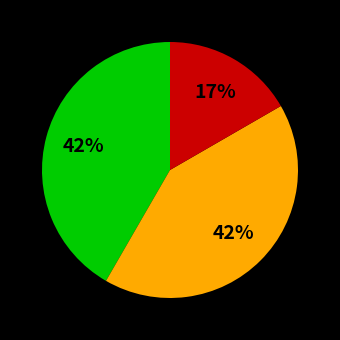

To the nearest percent, what is the difference between the largest and smallest slice percentages?

25%